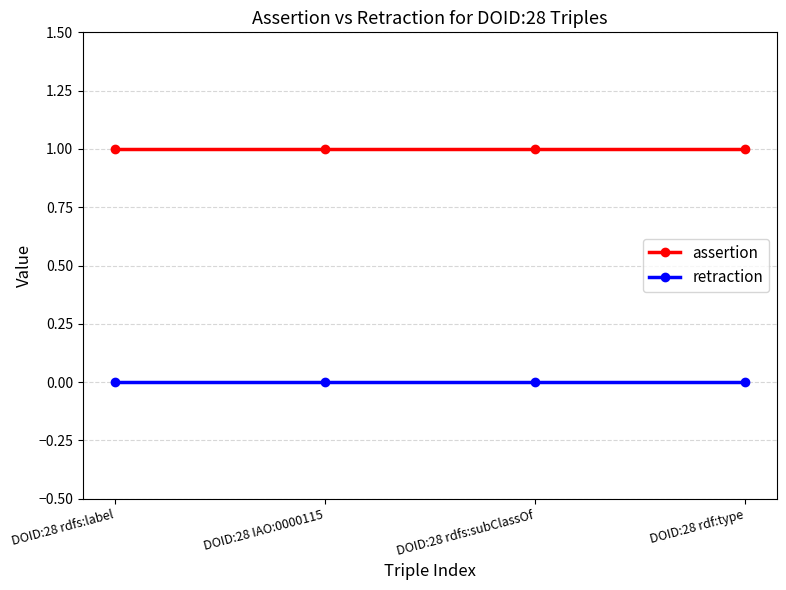

Reading left to right, what are all the values shown in this chart?

assertion: DOID:28 rdfs:label=1	DOID:28 IAO:0000115=1	DOID:28 rdfs:subClassOf=1	DOID:28 rdf:type=1
retraction: DOID:28 rdfs:label=0	DOID:28 IAO:0000115=0	DOID:28 rdfs:subClassOf=0	DOID:28 rdf:type=0